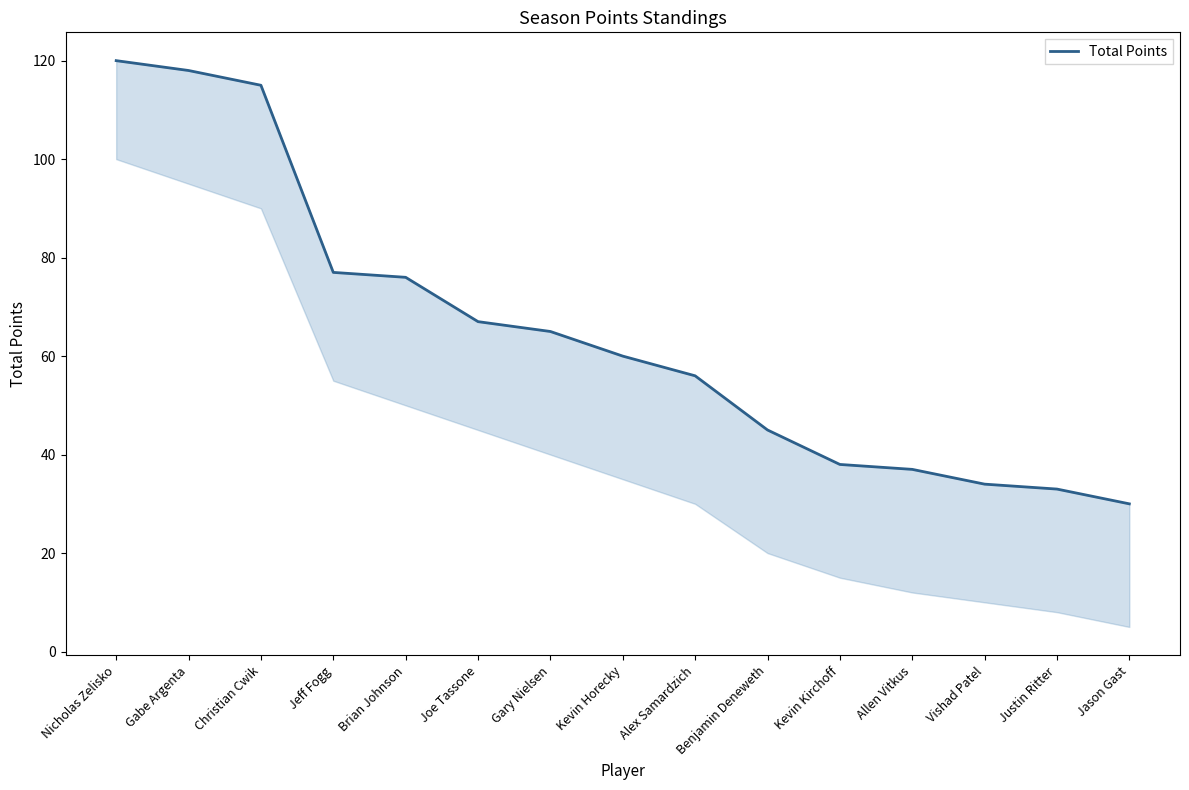

How many lines are shown in the chart?

1